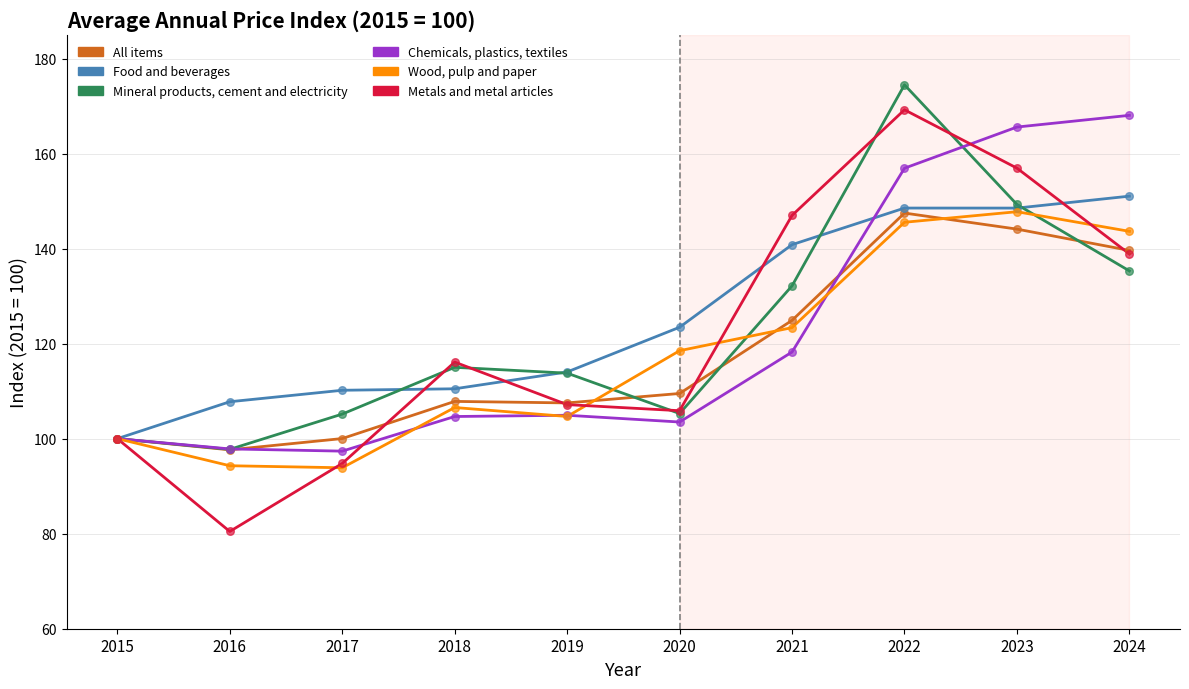

Which series has the widest spread of values?

Metals and metal articles